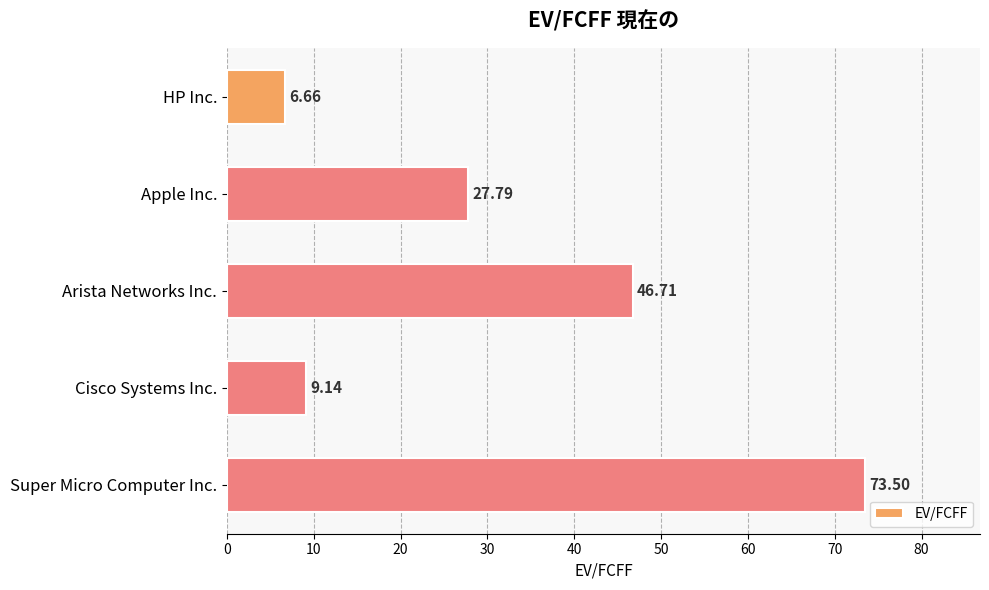

What is the label of the 2nd bar from the top?

Apple Inc.